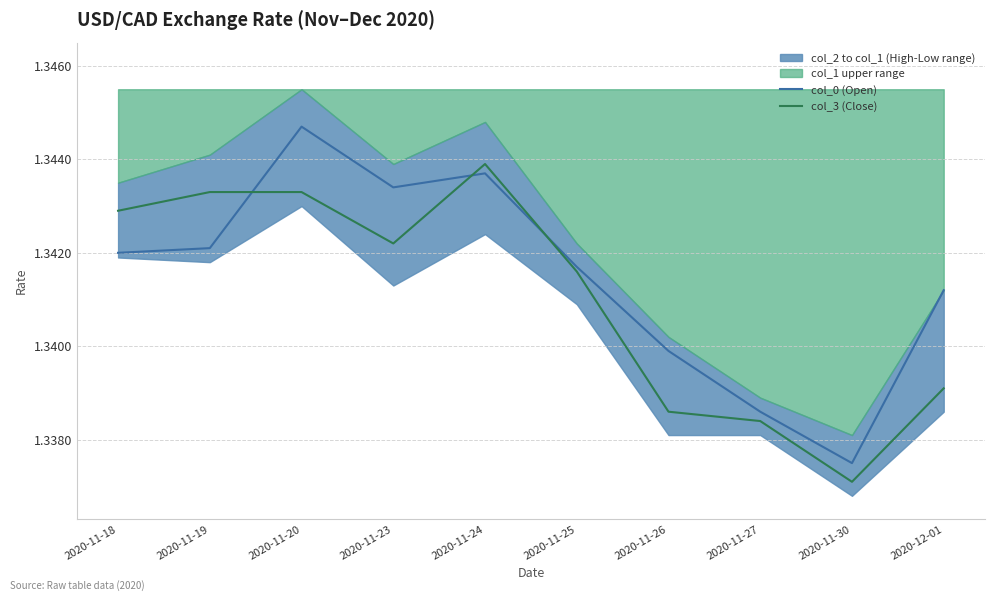

Where is col_0 (Open) nearest to the value 1?

2020-11-30